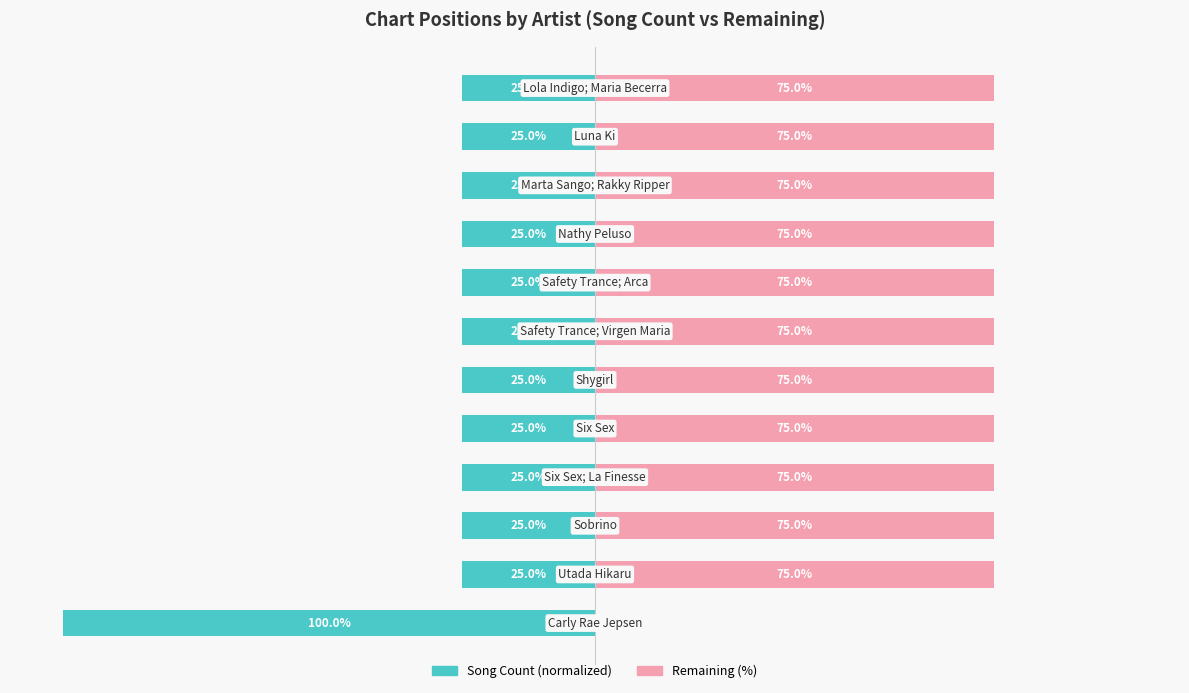

At how many categories does at least one series exceed -25?

12